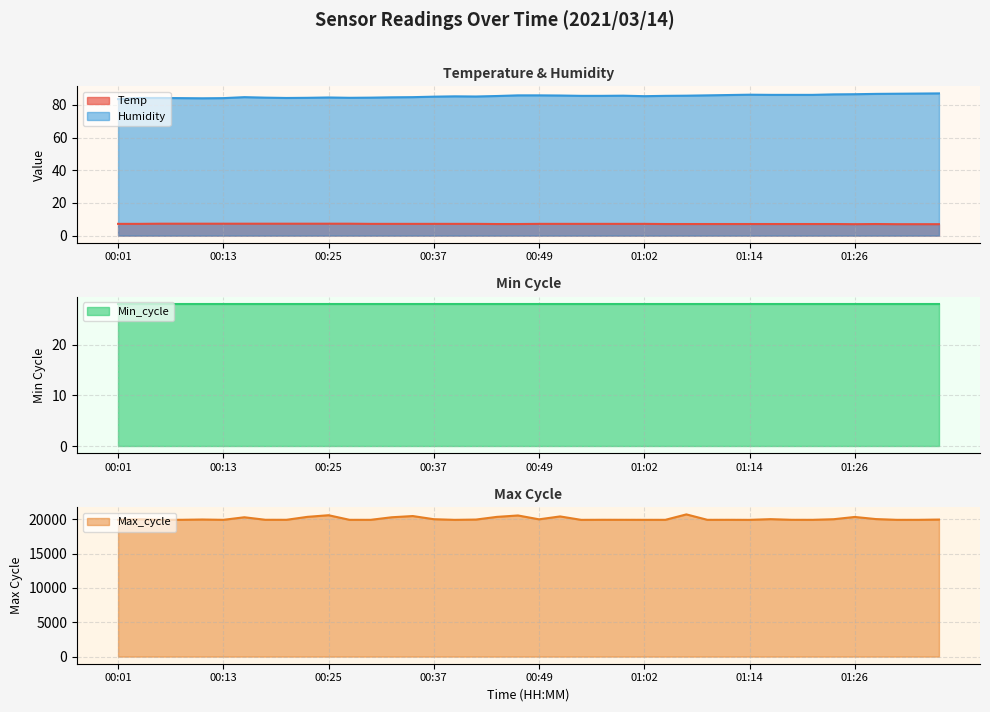

What is the sum of all Max_cycle values?

802227